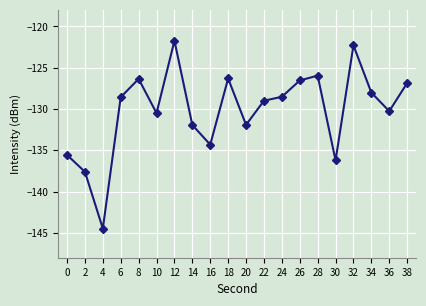

What is the minimum value shown in the chart?

-144.5